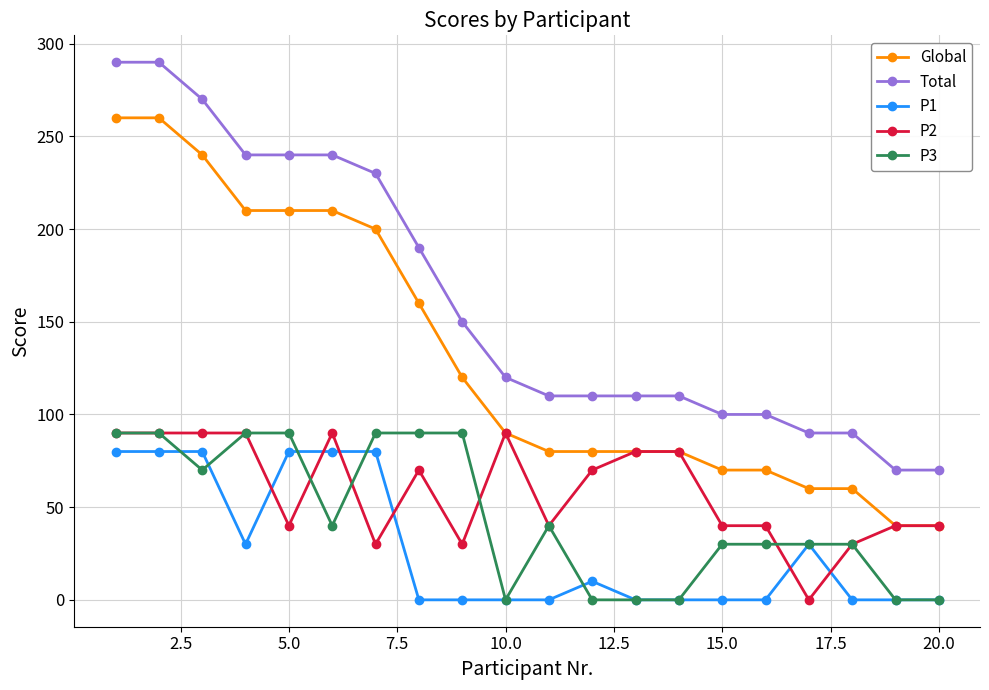

True or false: Global and P1 cross at least once.

False